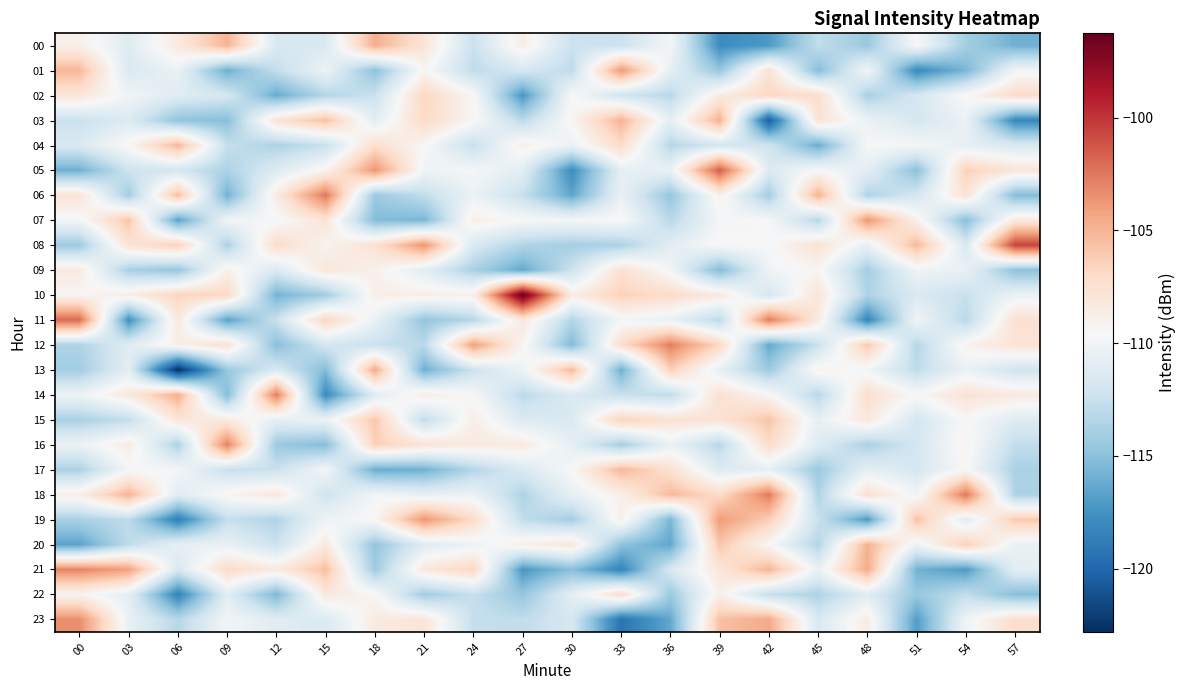

What is the maximum value shown in the chart?

-96.3